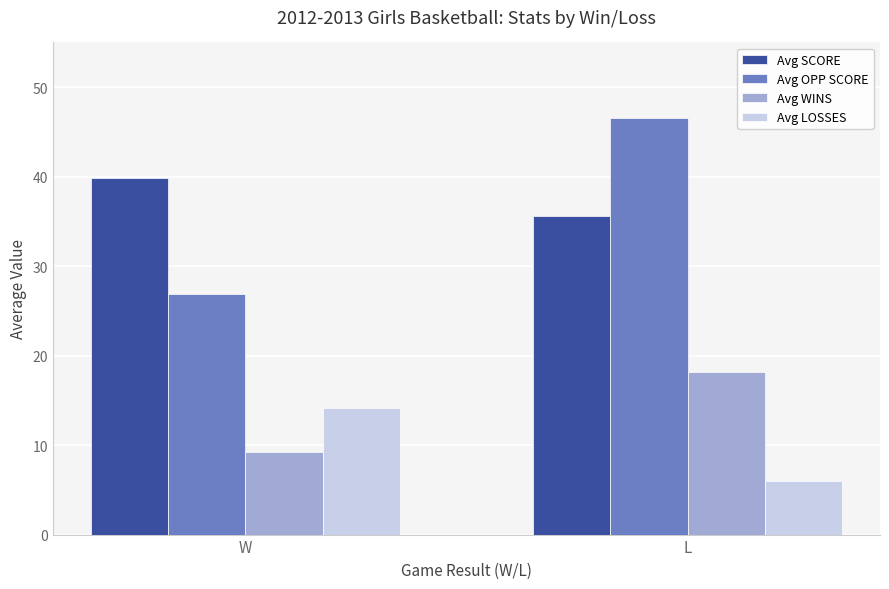

At how many categories does at least one series exceed 17?

2